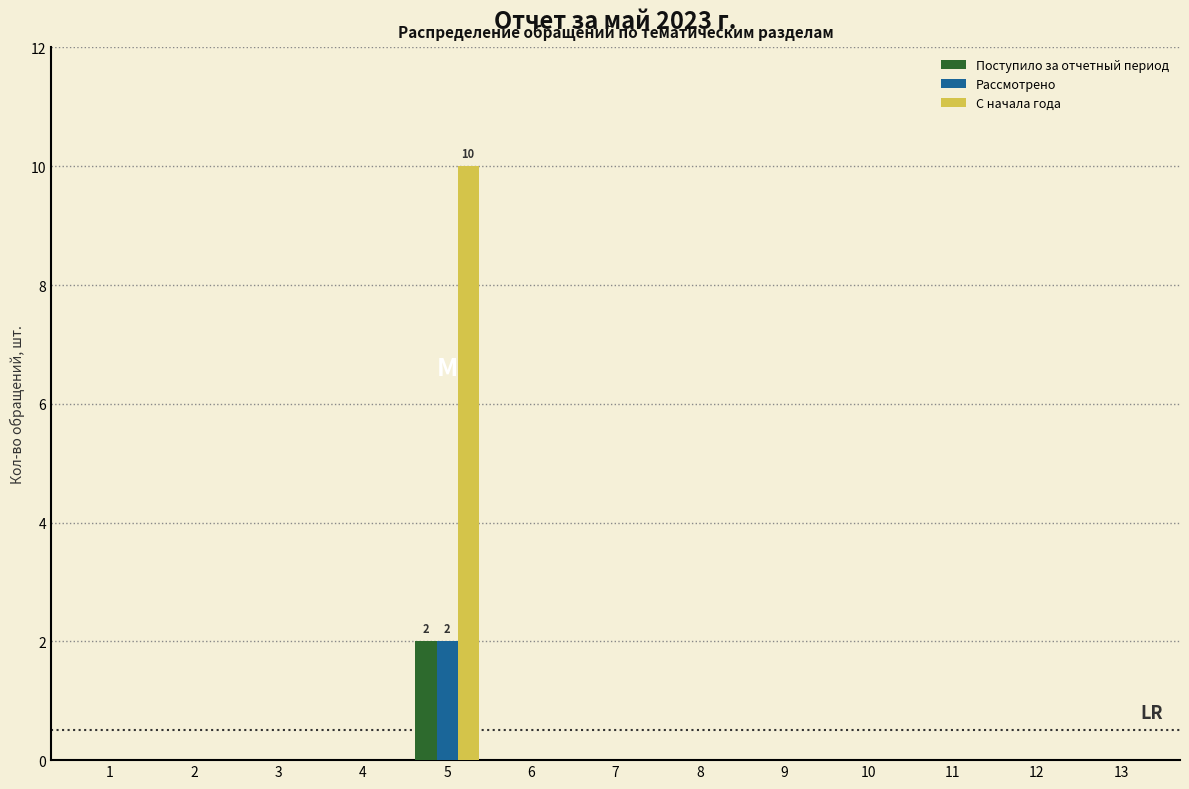

Which series has the largest total across all categories?

С начала года